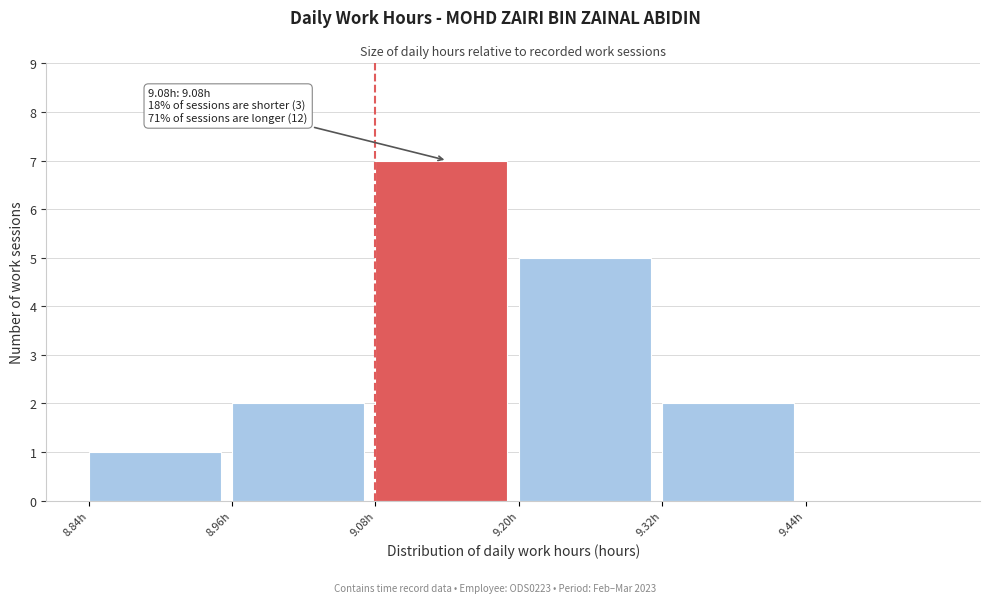

Over which range of the x-axis is the bar tallest?

9.08 to 9.20